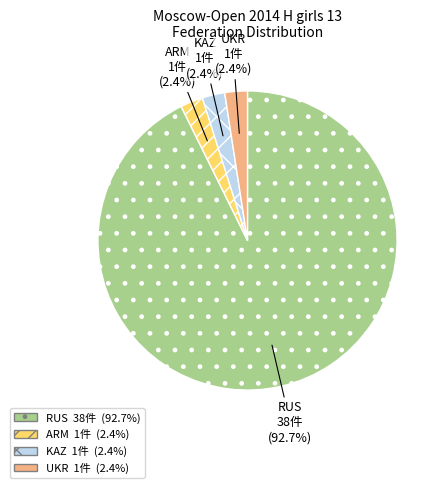

True or false: KAZ accounts for 2% of the total.

True